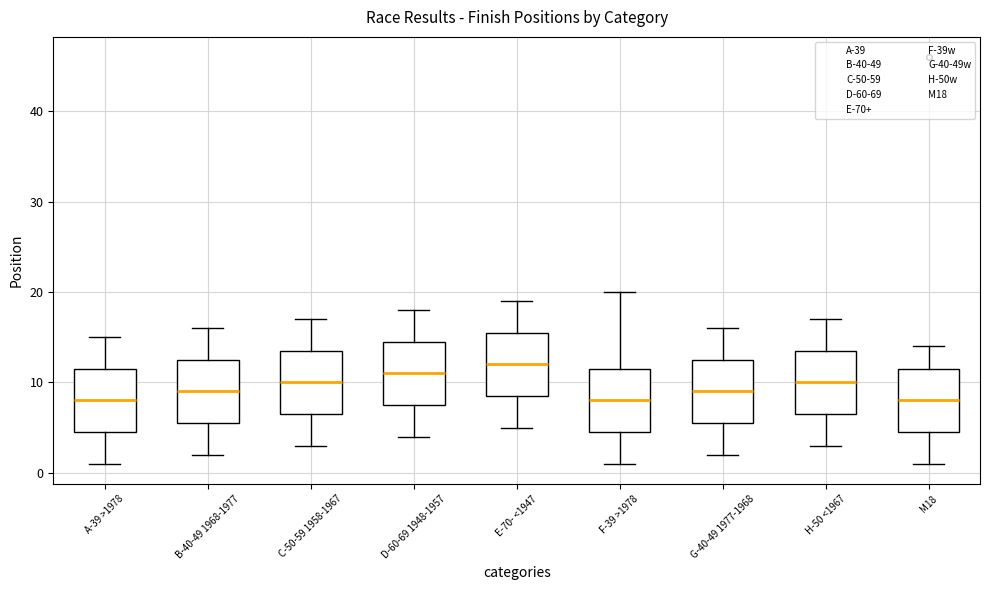

Which box's median line is the highest?

E-70- <1947